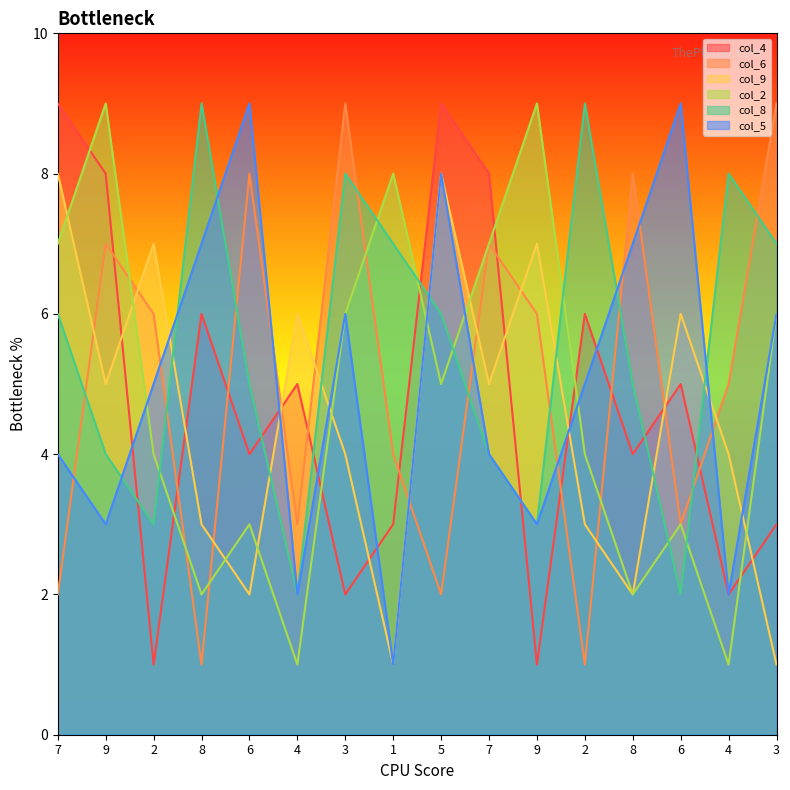

Reading right to left, what are all the values shown in this chart?

col_4: 3=3	4=2	6=5	8=4	2=6	9=1	7=8	5=9	1=3	3=2	4=5	6=4	8=6	2=1	9=8	7=9
col_6: 3=9	4=5	6=3	8=8	2=1	9=6	7=7	5=2	1=4	3=9	4=3	6=8	8=1	2=6	9=7	7=2
col_9: 3=1	4=4	6=6	8=2	2=3	9=7	7=5	5=8	1=1	3=4	4=6	6=2	8=3	2=7	9=5	7=8
col_2: 3=6	4=1	6=3	8=2	2=4	9=9	7=7	5=5	1=8	3=6	4=1	6=3	8=2	2=4	9=9	7=7
col_8: 3=7	4=8	6=2	8=5	2=9	9=3	7=4	5=6	1=7	3=8	4=2	6=5	8=9	2=3	9=4	7=6
col_5: 3=6	4=2	6=9	8=7	2=5	9=3	7=4	5=8	1=1	3=6	4=2	6=9	8=7	2=5	9=3	7=4